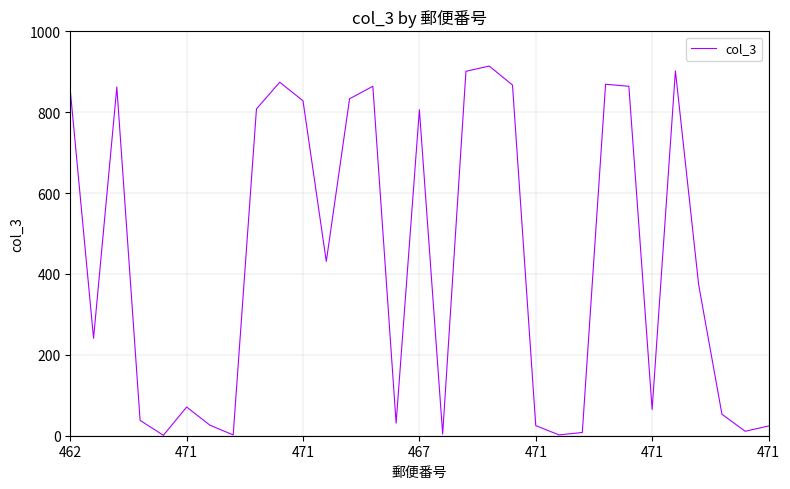

What is the difference between the maximum and minimum values?

913